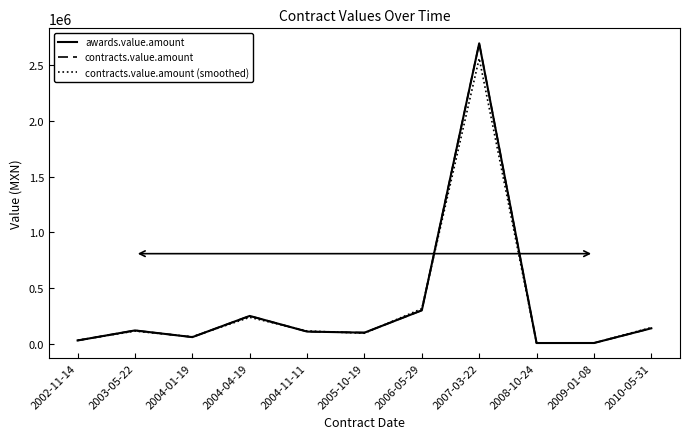

At which label does awards.value.amount reach its minimum?

2008-10-24